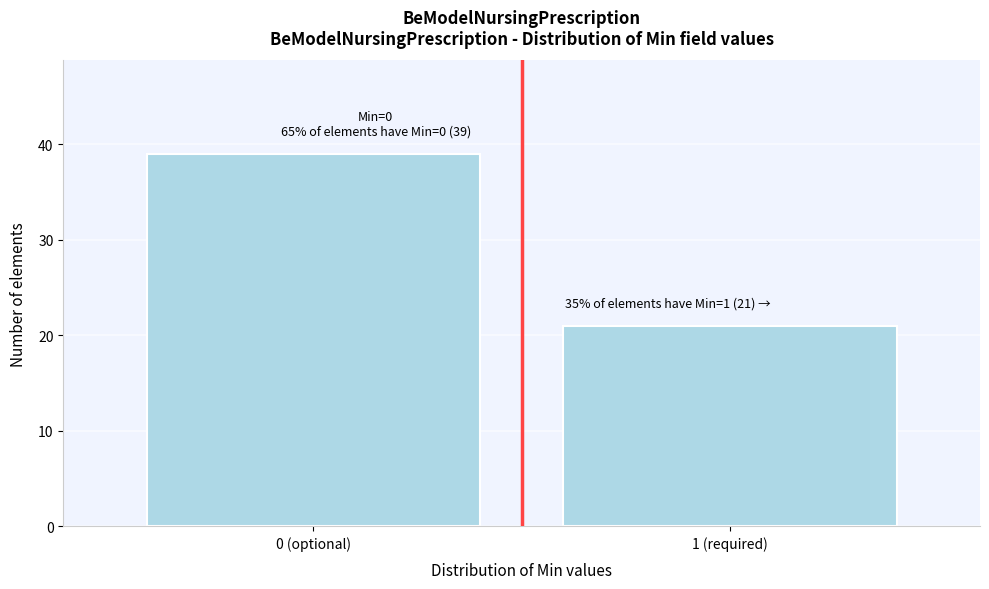

Reading left to right, transcribe all the data shown in this chart.

39	21